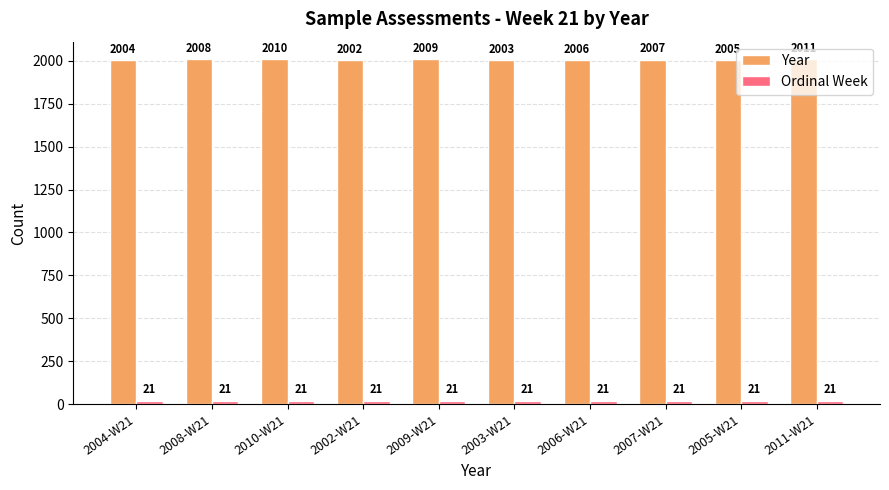

How many Year values are between 2004 and 2009?

6